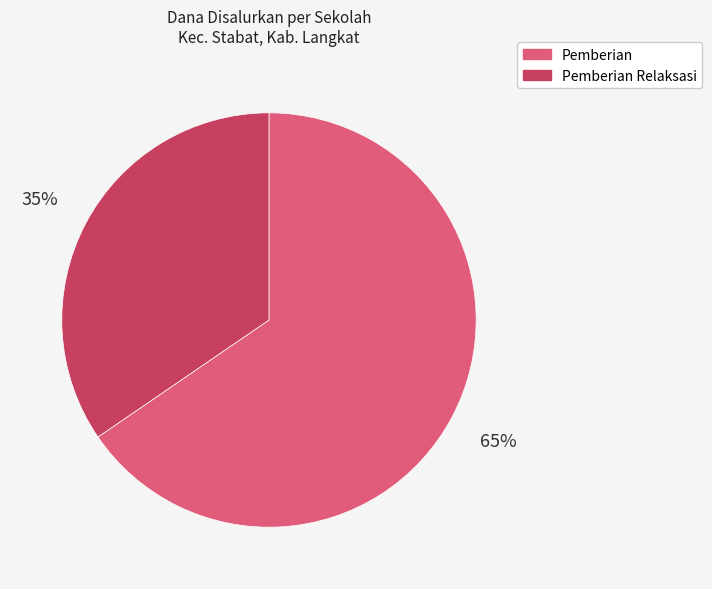

How many segments does this pie chart have?

2